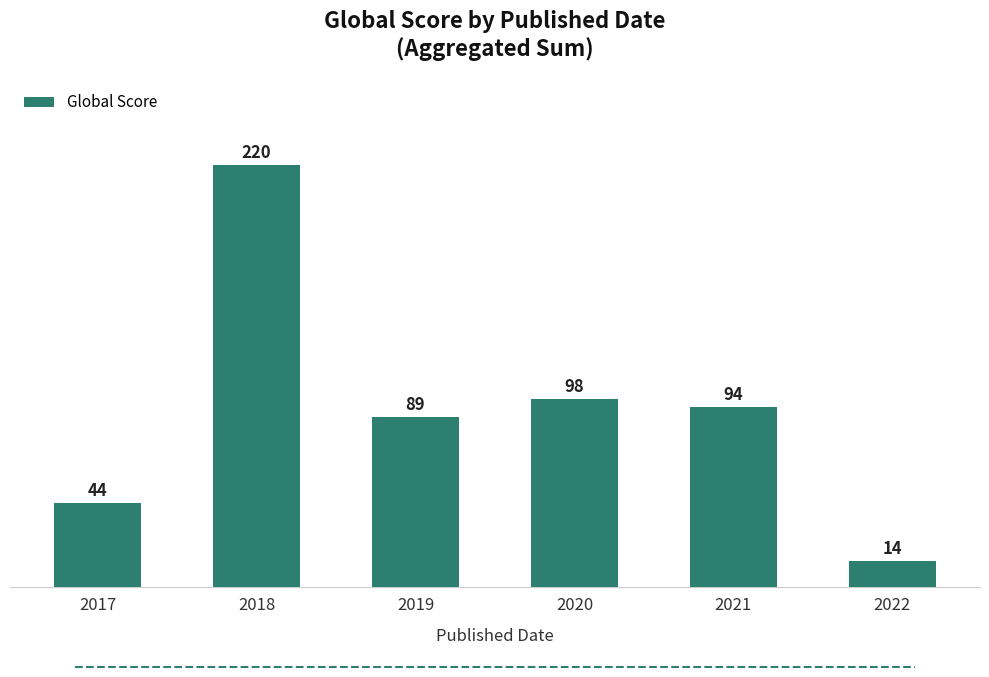

True or false: the data shows 66 at 2017.

False